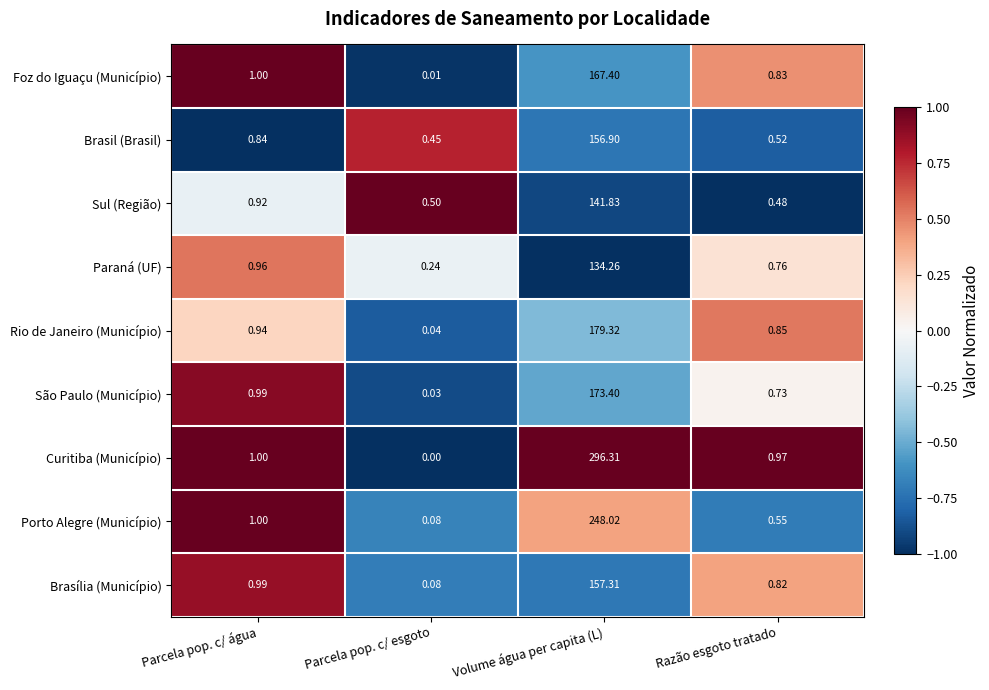

Between Parcela pop. c/ esgoto and Volume água per capita (L), which series saw the biggest shift?

Curitiba (Município)